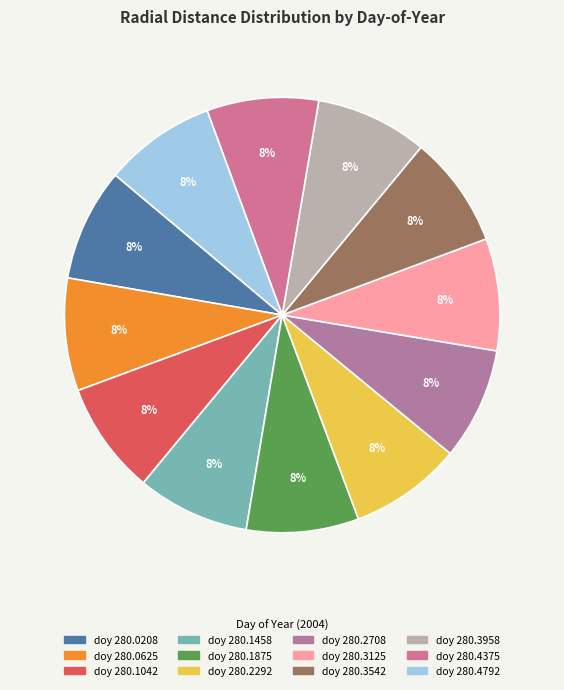

How many segments does this pie chart have?

12